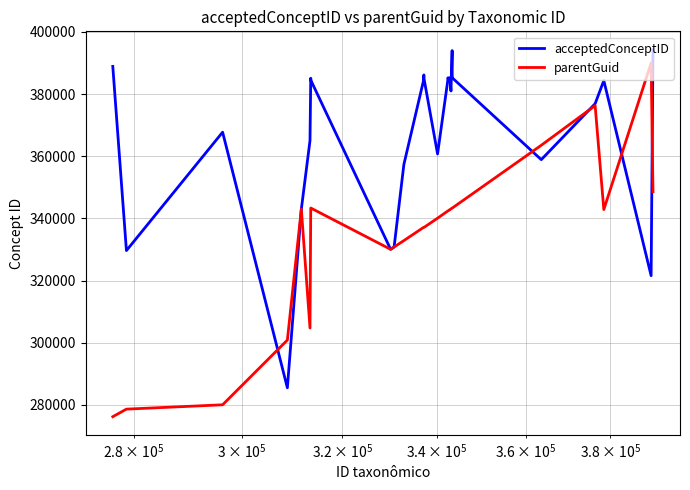

After their last crossing, which series has the higher values: parentGuid or acceptedConceptID?

acceptedConceptID